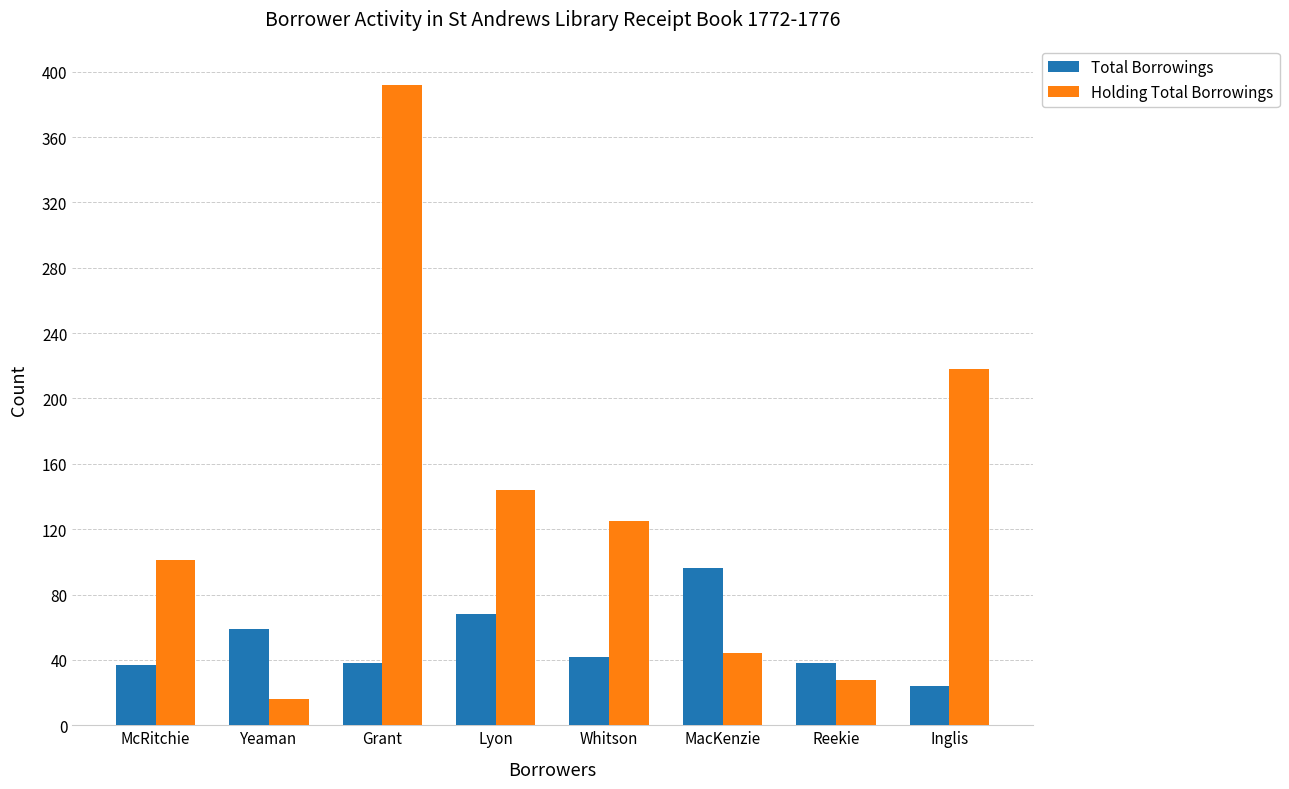

Which series has the widest spread of values?

Holding Total Borrowings